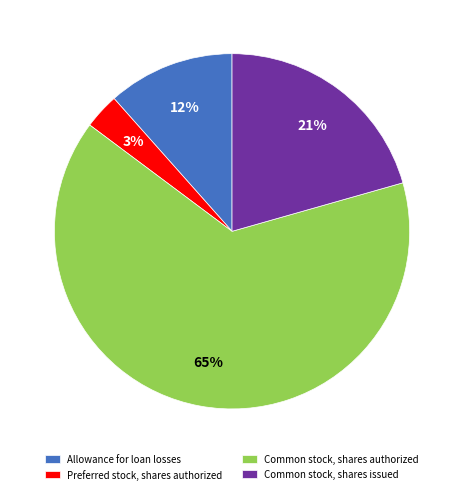

Is there a majority slice in this chart?

Yes